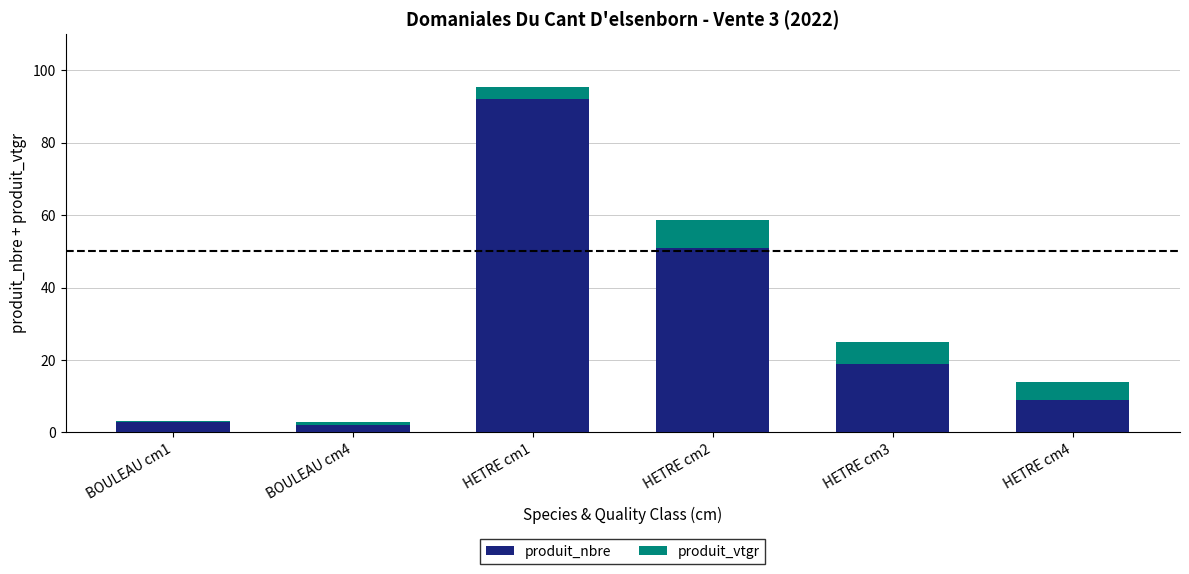

What is the difference between the produit_nbre values at HETRE cm4 and HETRE cm1?

83.0